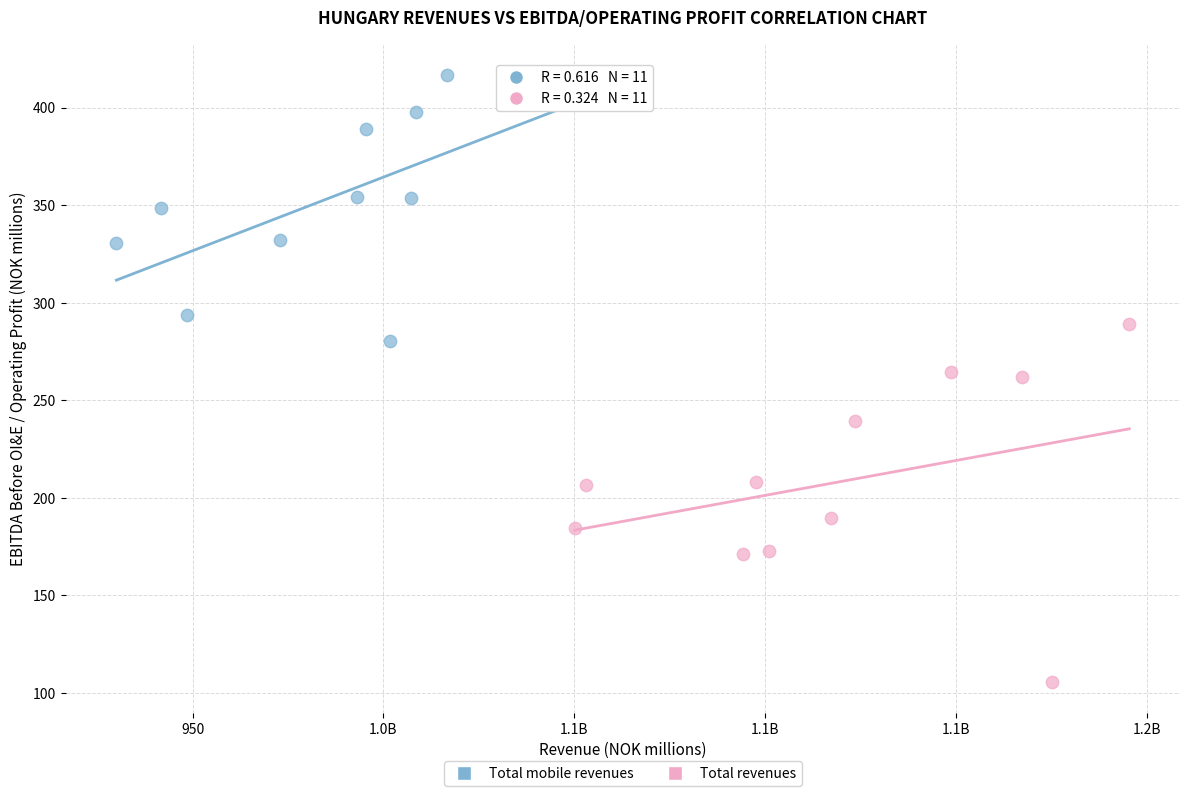

Which series reaches the maximum Y coordinate?

Total mobile revenues